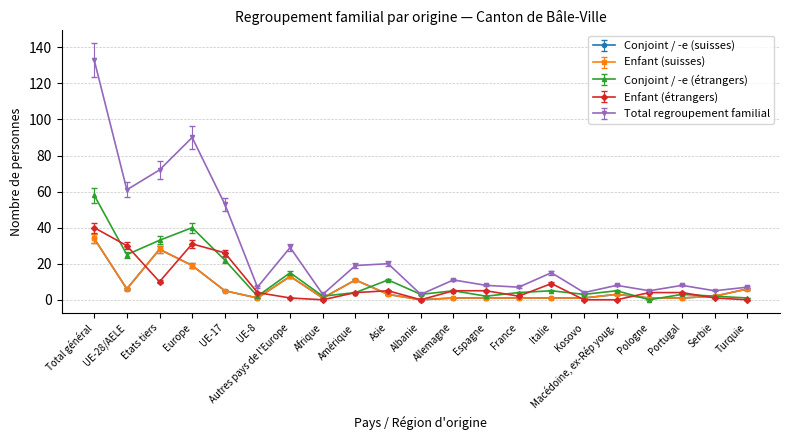

Is this an area chart (filled region under the line)?

No